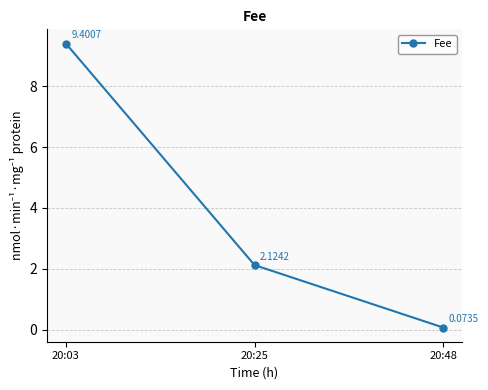

How many data points does each series have?

3